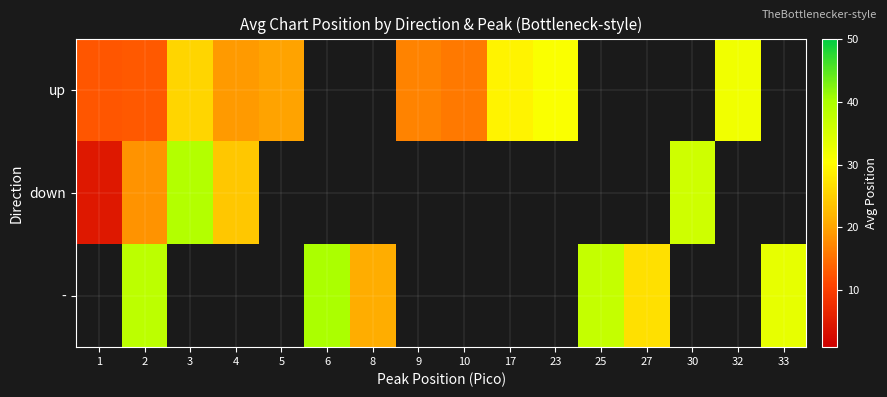

The value of row_0 at 5 is 34.9. True or false?

False